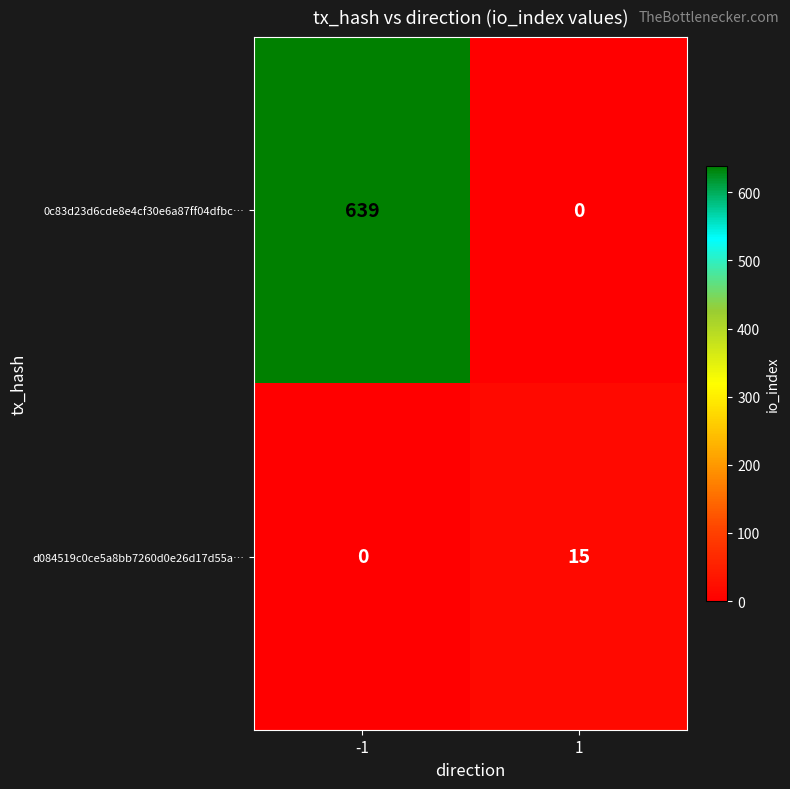

Reading left to right, transcribe all the data shown in this chart.

0c83d23d6cde8e4cf30e6a87ff04dfbc…: 639	0
d084519c0ce5a8bb7260d0e26d17d55a…: 0	15